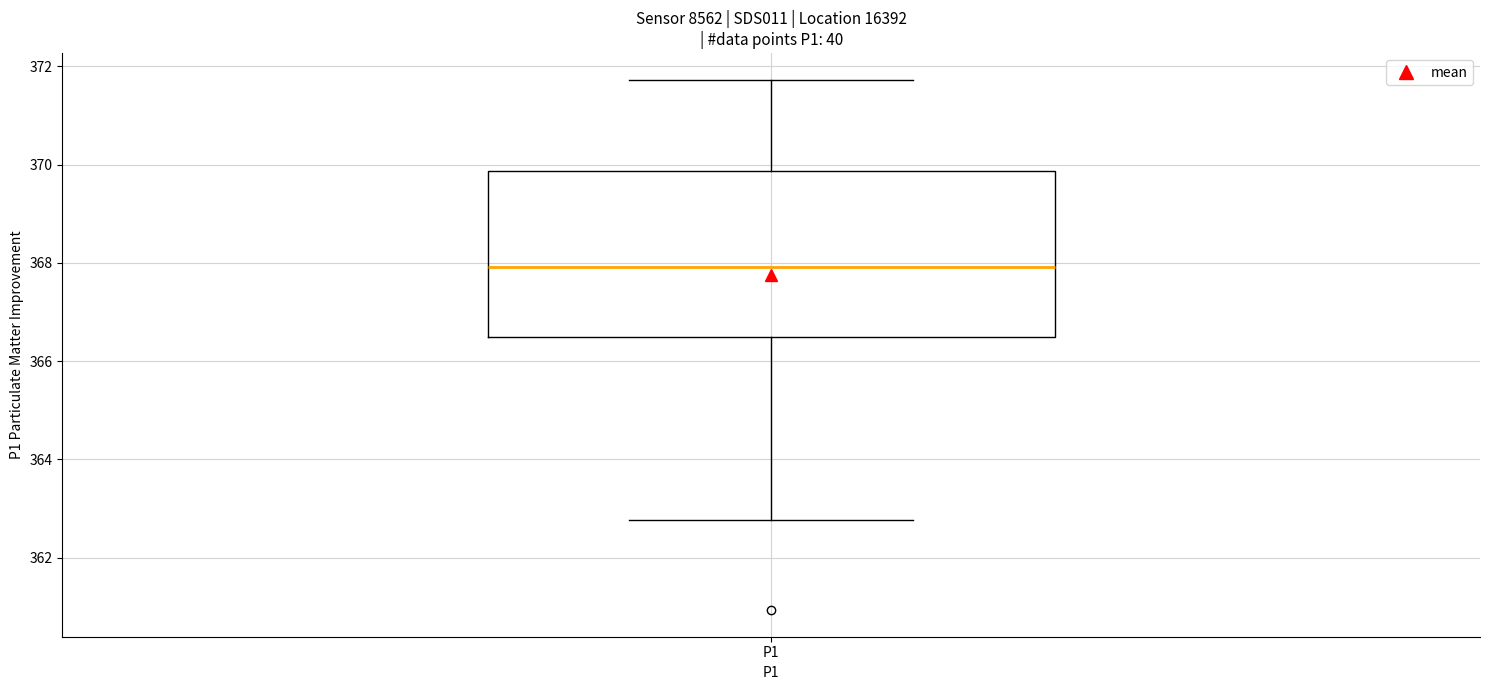

Where does the lower whisker of the box for P1 end on the y-axis? The values are not printed on the chart, so give them approximately, as read against the axis.

362.8